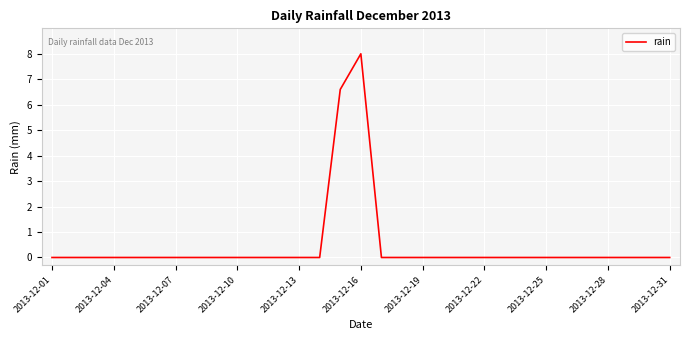

What is the difference between the maximum and minimum values?

8.0